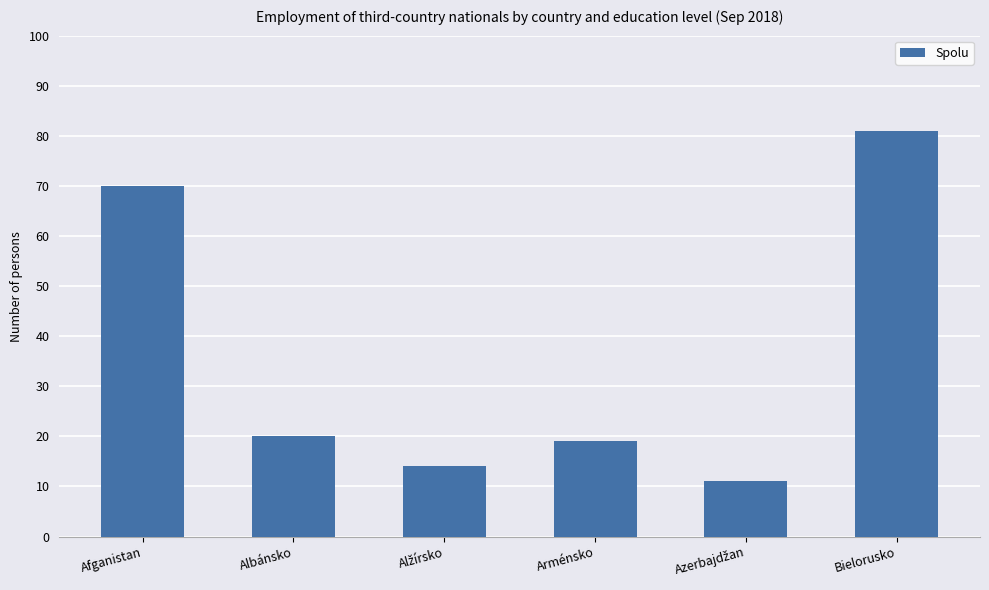

What is the sum of the values at Afganistan and Albánsko?

90